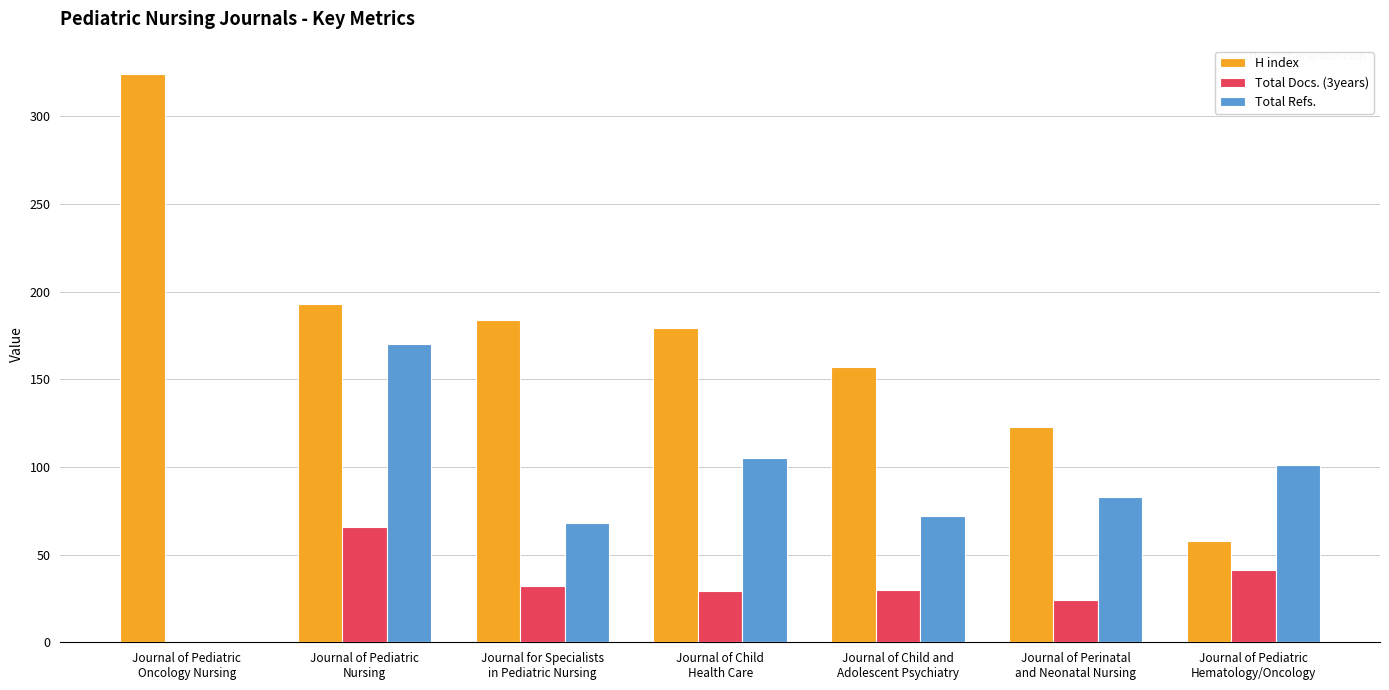

What is the maximum value for H index?

324